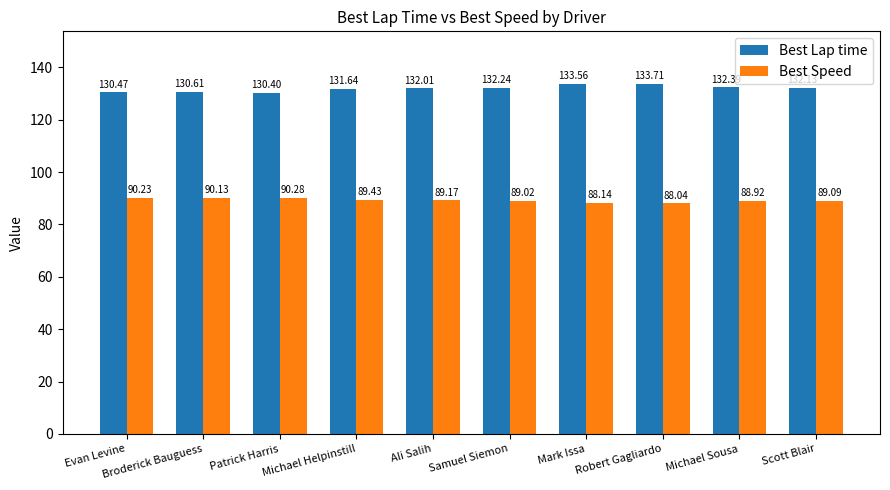

The Best Lap time series shows 132.2 at Samuel Siemon. True or false?

True